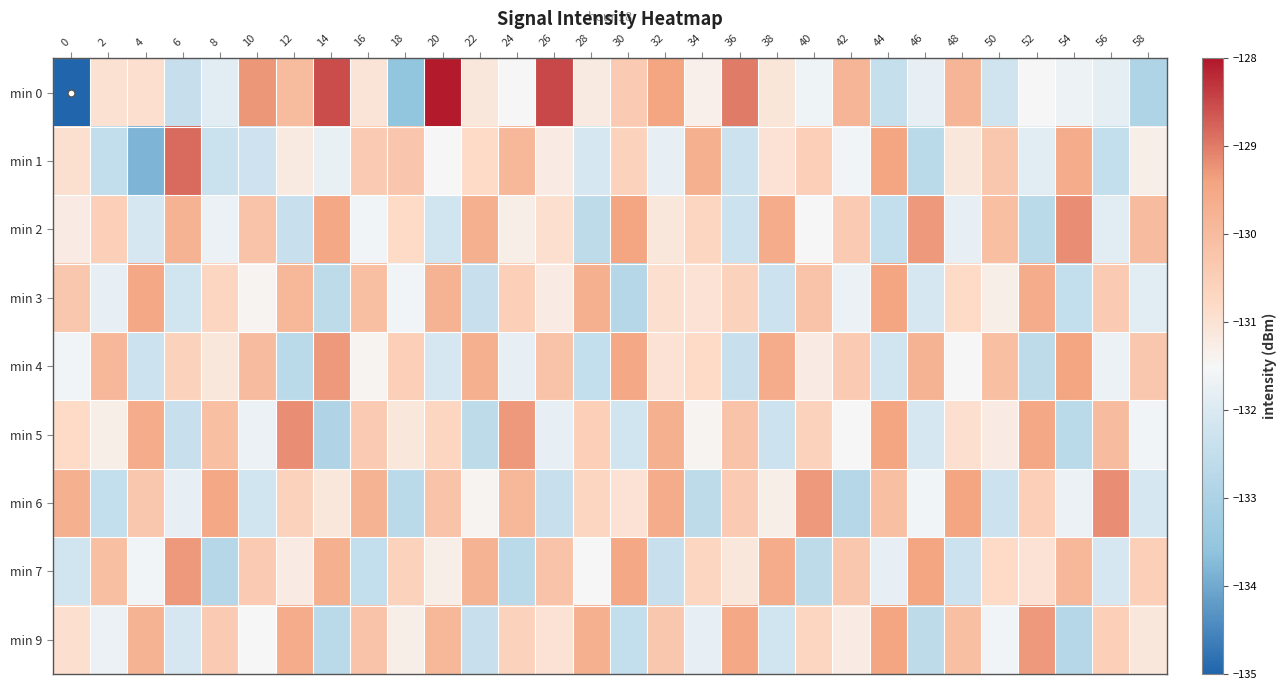

How many categories are shown in the chart?

30